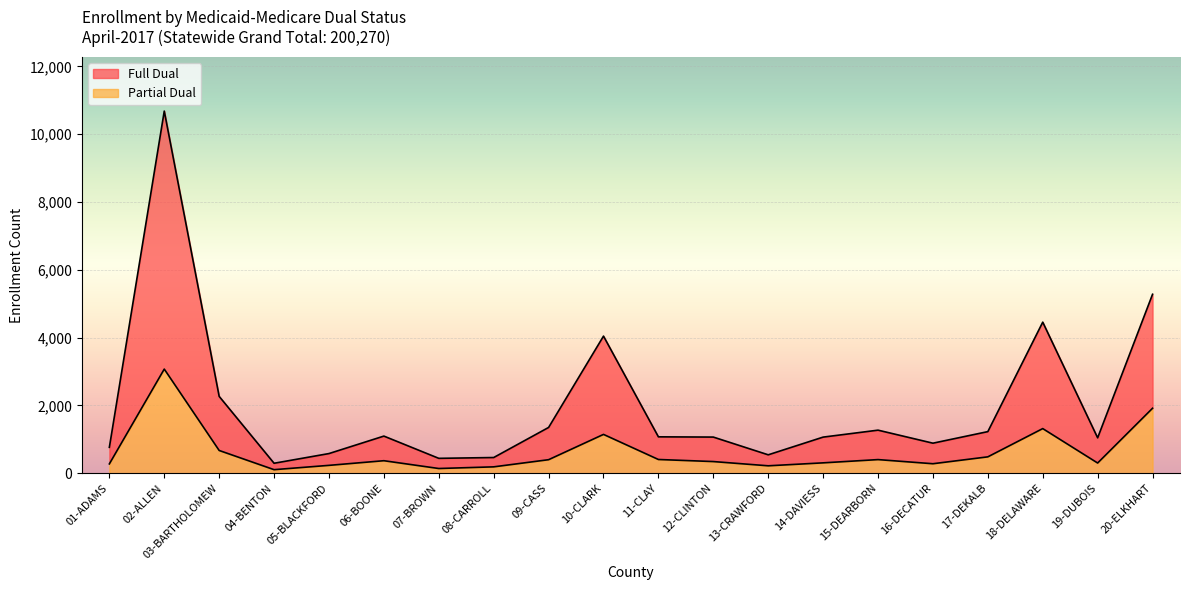

Is it true that Partial Dual equals 1918 at 20-ELKHART?

True